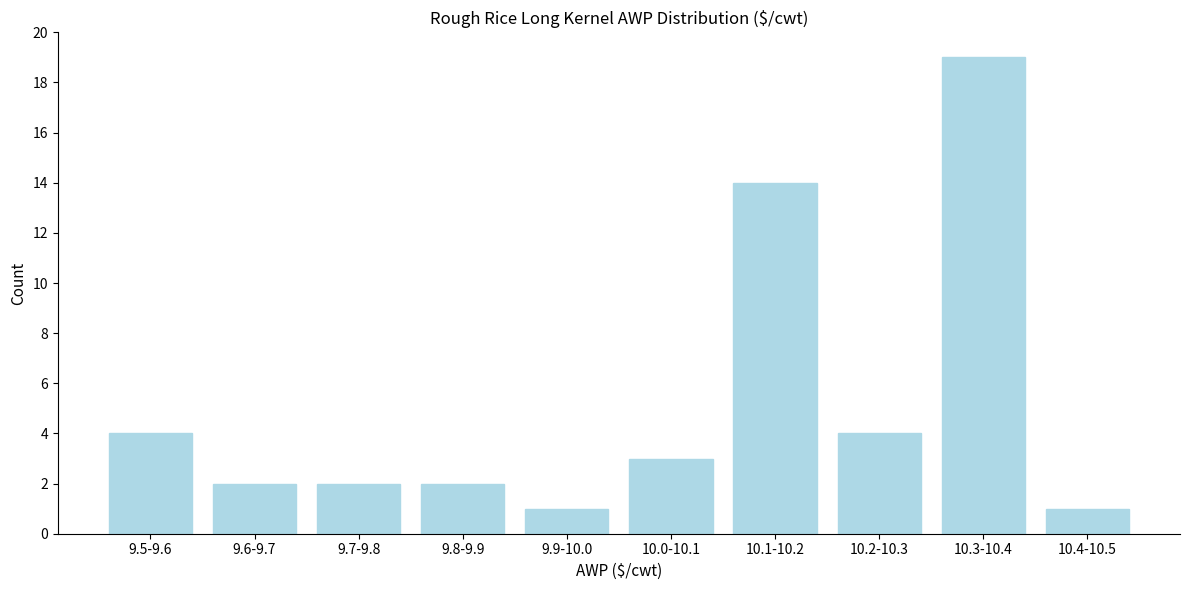

Reading left to right, transcribe all the data shown in this chart.

4	2	2	2	1	3	14	4	19	1